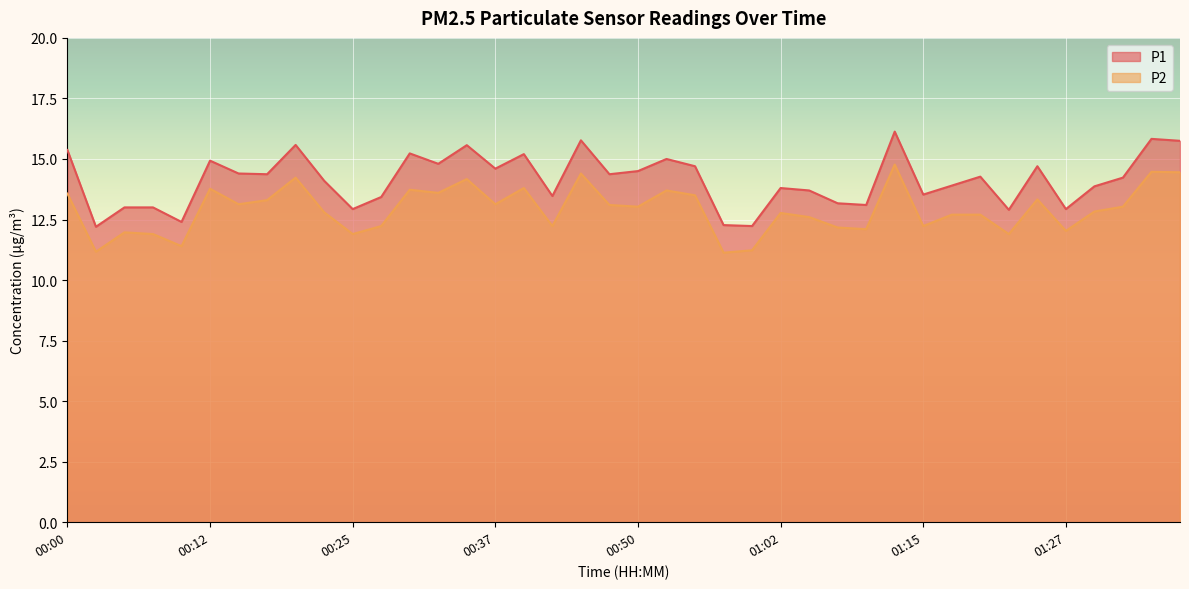

What is the label of the 40th point from the right?

00:00